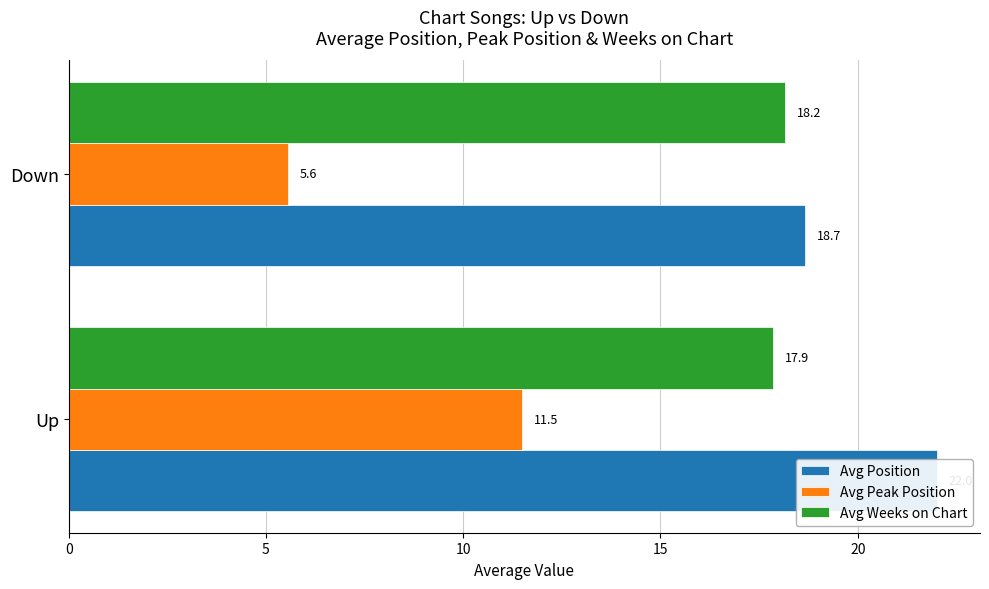

How many categories are shown in the chart?

2